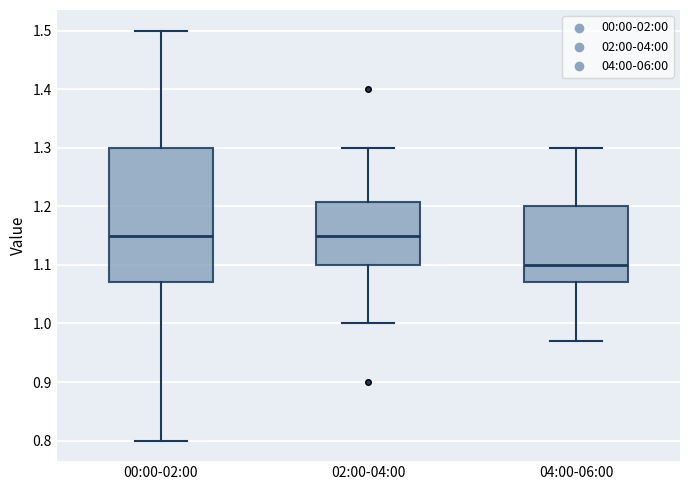

Reading left to right, transcribe this box plot: for each box, give where its median line is, the range the box spans, and where its two whiskers end, as read against the y-axis. The values are not printed on the chart, so give them approximately, as read against the axis.

00:00-02:00: median 1.15, box 1.07 to 1.30, whiskers 0.80 to 1.50
02:00-04:00: median 1.15, box 1.10 to 1.21, whiskers 1.00 to 1.30
04:00-06:00: median 1.10, box 1.07 to 1.20, whiskers 0.97 to 1.30